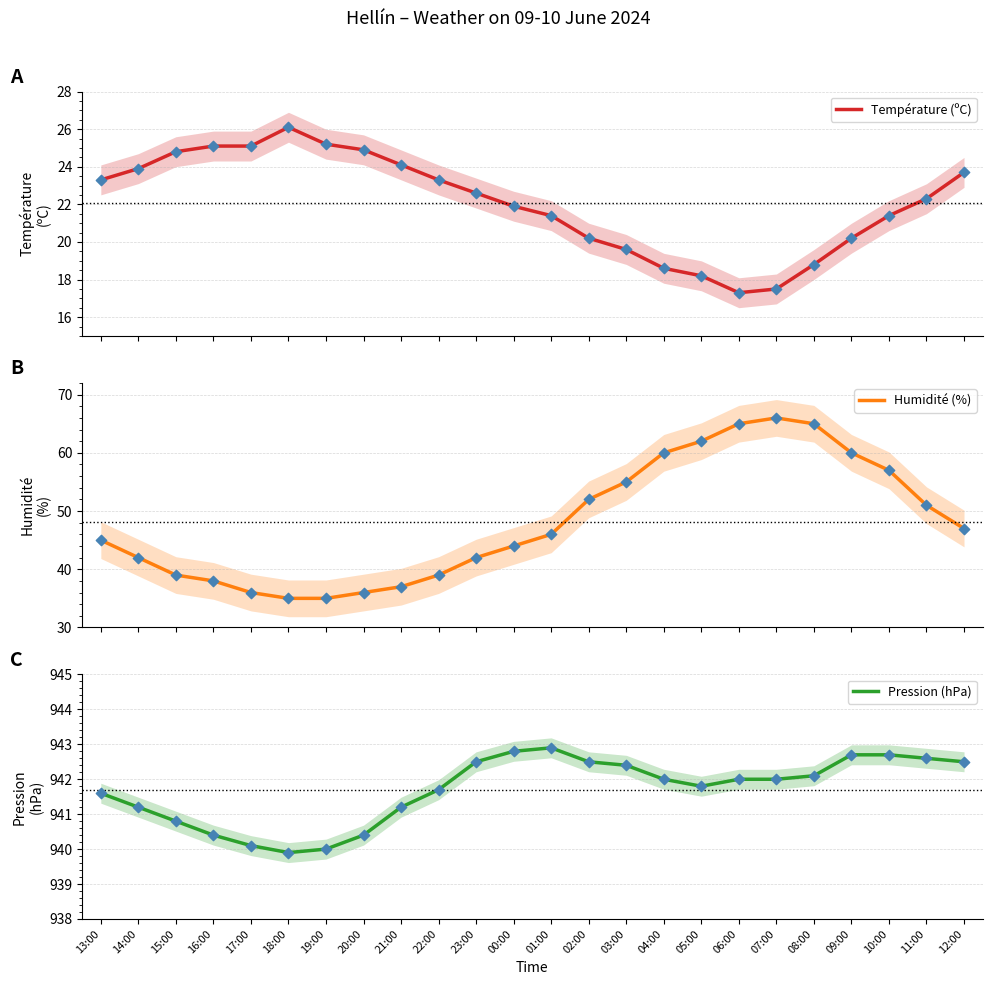

Which series has the largest total across all categories?

Pression (hPa)